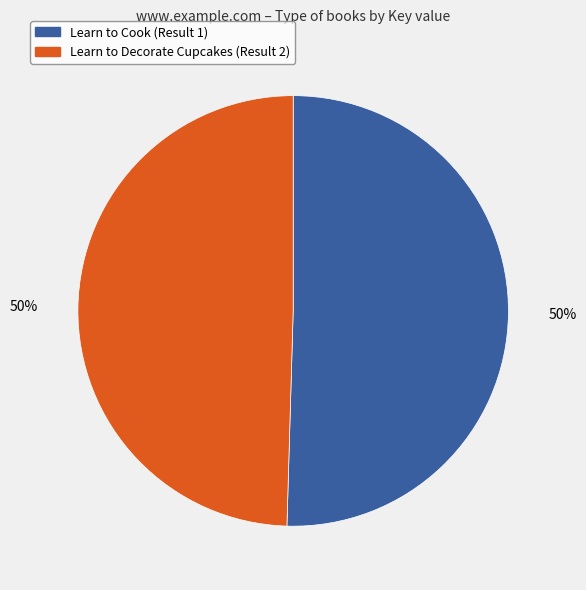

To the nearest percent, what is the combined percentage of Learn to Cook (Result 1) and Learn to Decorate Cupcakes (Result 2)?

100%